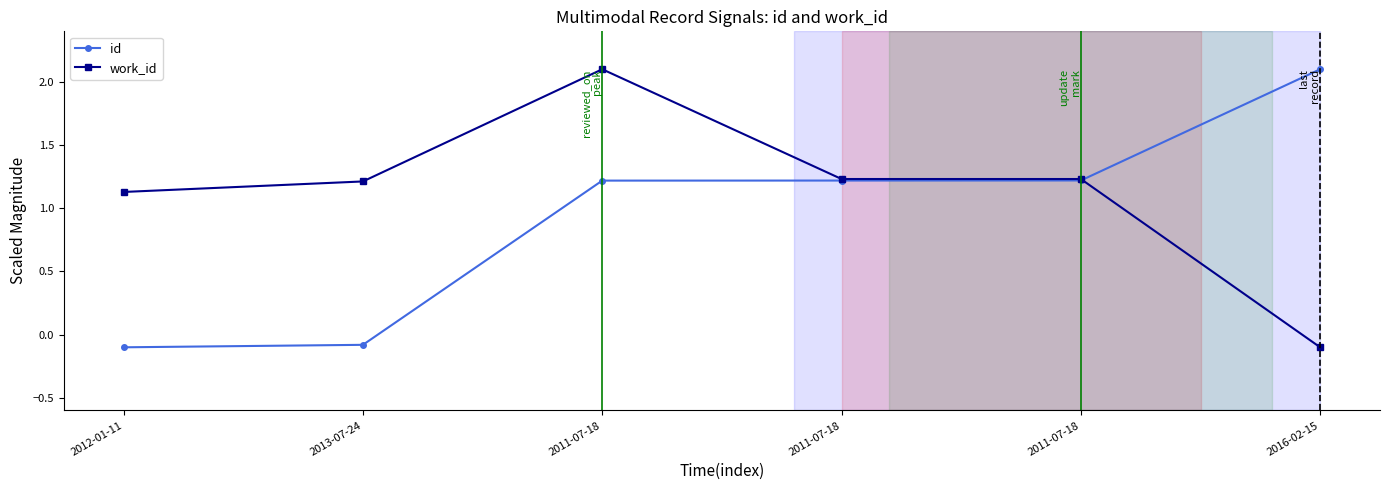

What is the sum of the id values at 2011-07-18 and 2016-02-15?

3.3